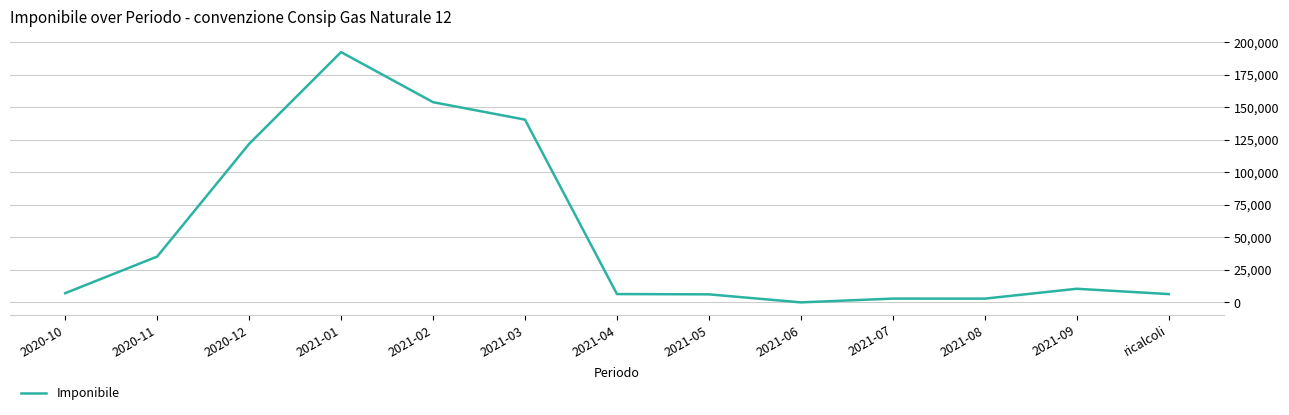

Where is the data nearest to the value 96256?

2020-12